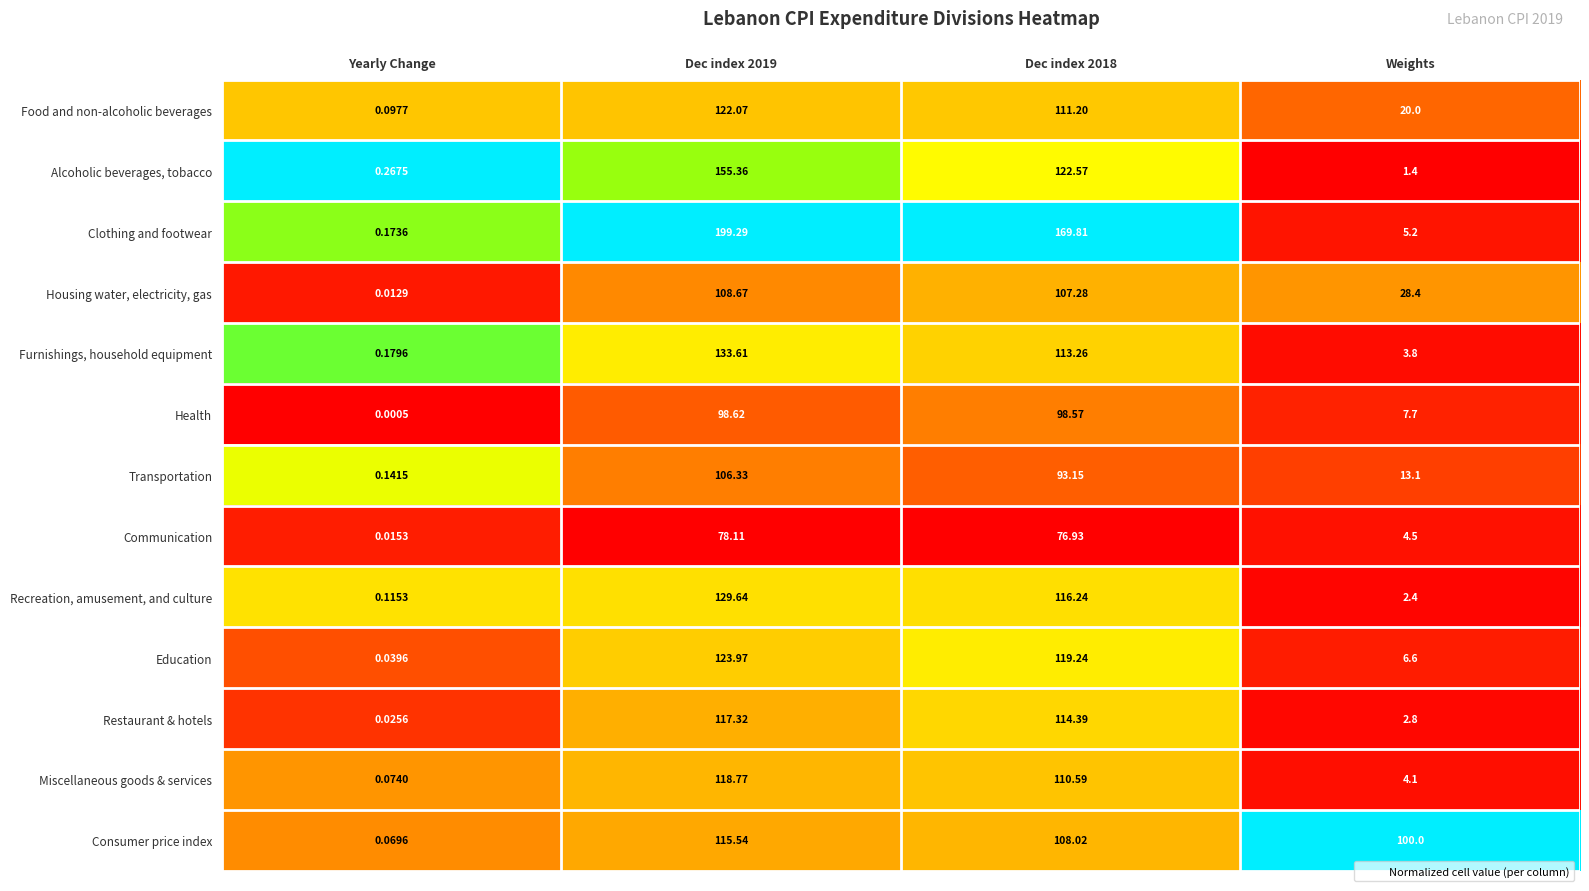

Where is Housing water, electricity, gas nearest to the value 54?

Weights